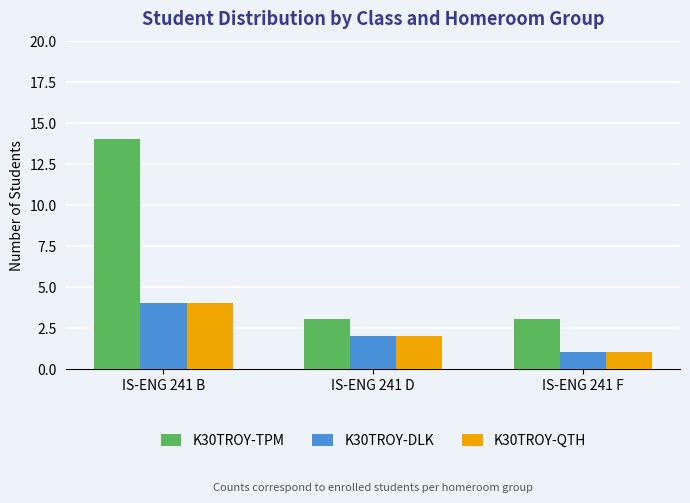

How many groups of bars are there?

3